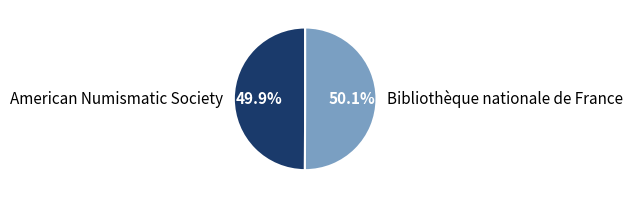

Approximately how many times larger is the value at American Numismatic Society compared to Bibliothèque nationale de France?

1.0